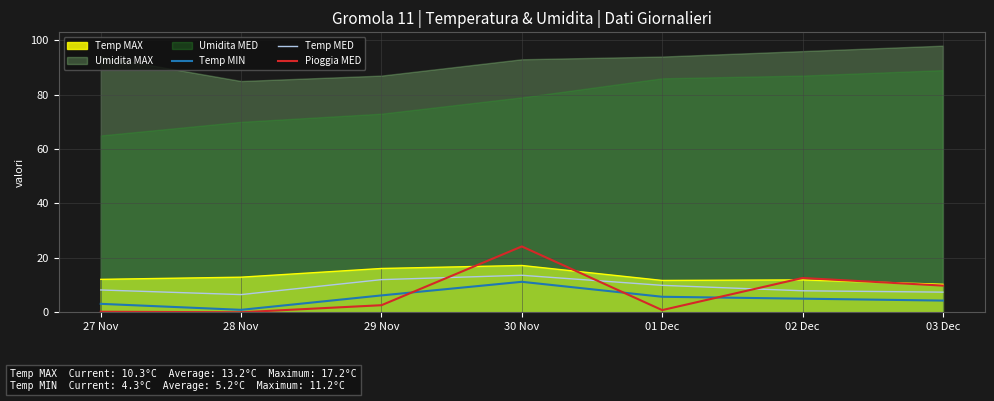

What is the label of the 2nd point from the right?

02 Dec